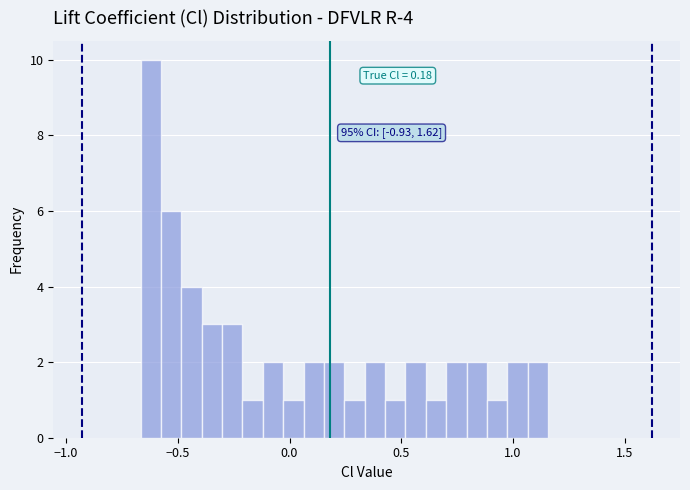

Around what value on the x-axis is the tallest bar? Give the approximate position of its centre, as read against the axis.

-0.60